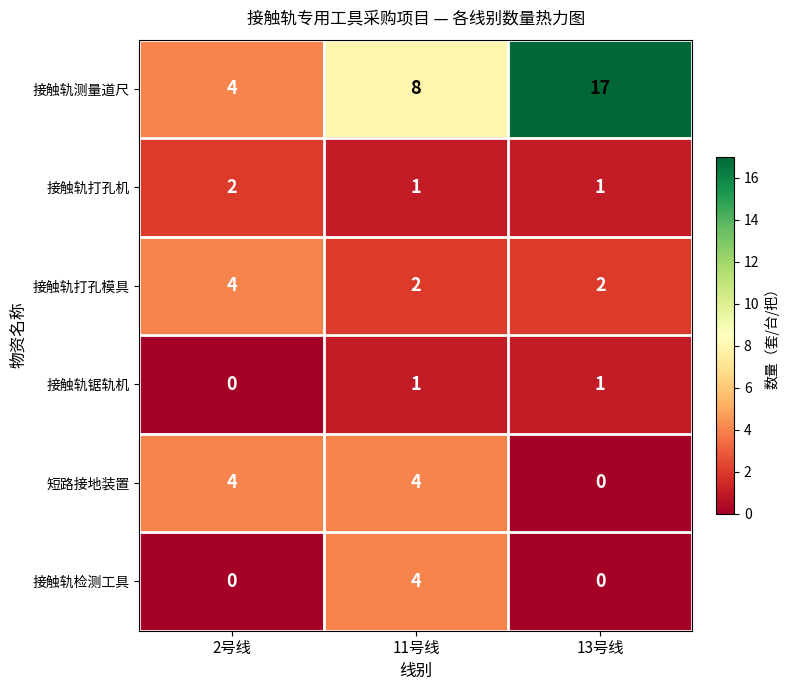

Which series has the largest range (max minus min)?

接触轨测量道尺